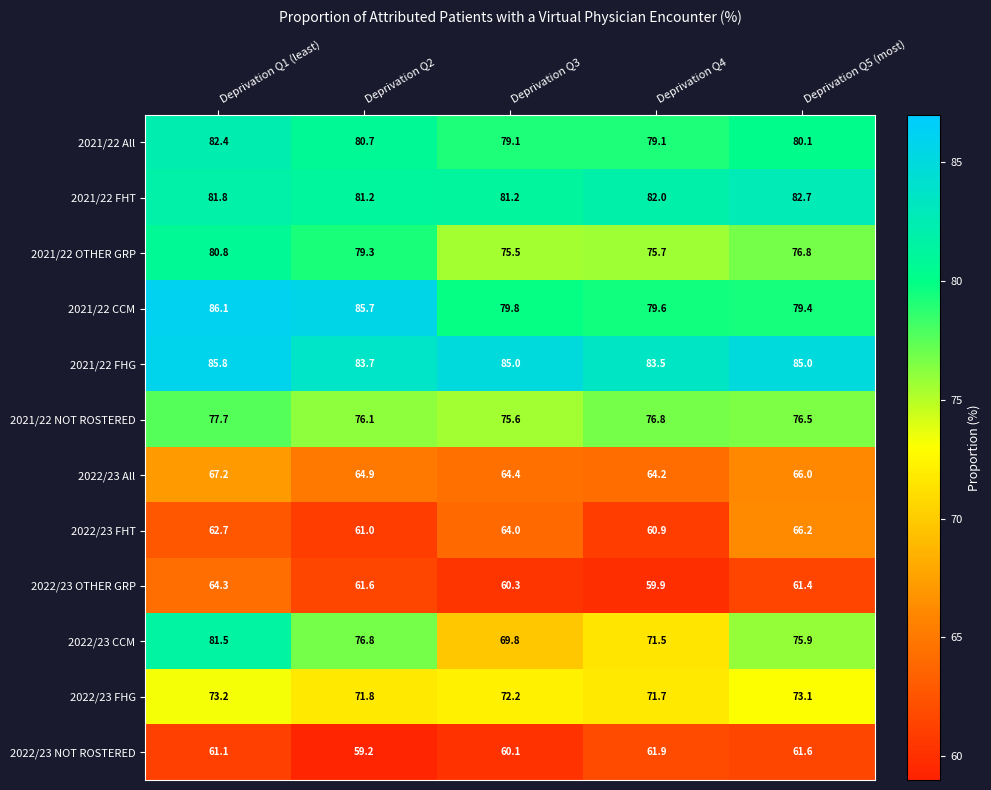

List the series in order of their peak value, highest first.

2021/22 CCM, 2021/22 FHG, 2021/22 FHT, 2021/22 All, 2022/23 CCM, 2021/22 OTHER GRP, 2021/22 NOT ROSTERED, 2022/23 FHG, 2022/23 All, 2022/23 FHT, 2022/23 OTHER GRP, 2022/23 NOT ROSTERED